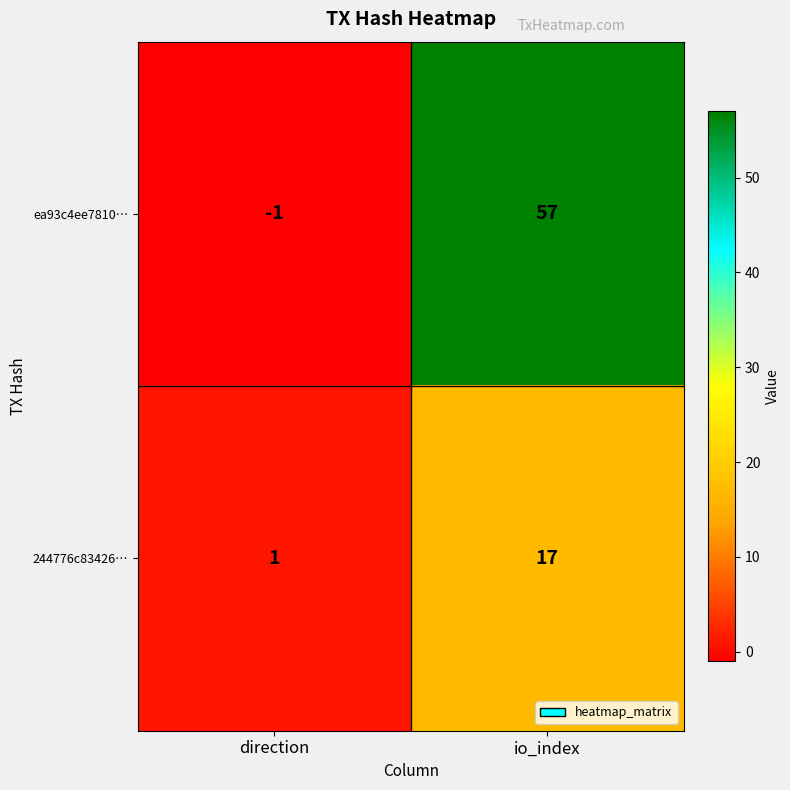

True or false: 244776c83426… has a value of 17 at io_index.

True